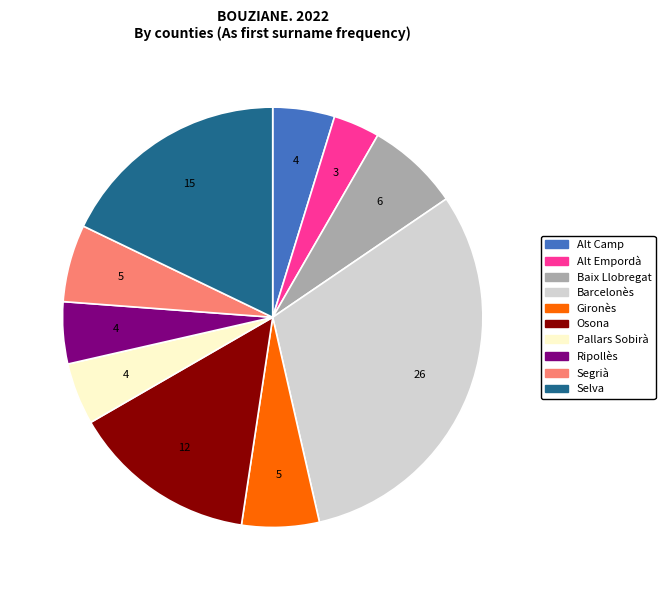

How many segments does this pie chart have?

10